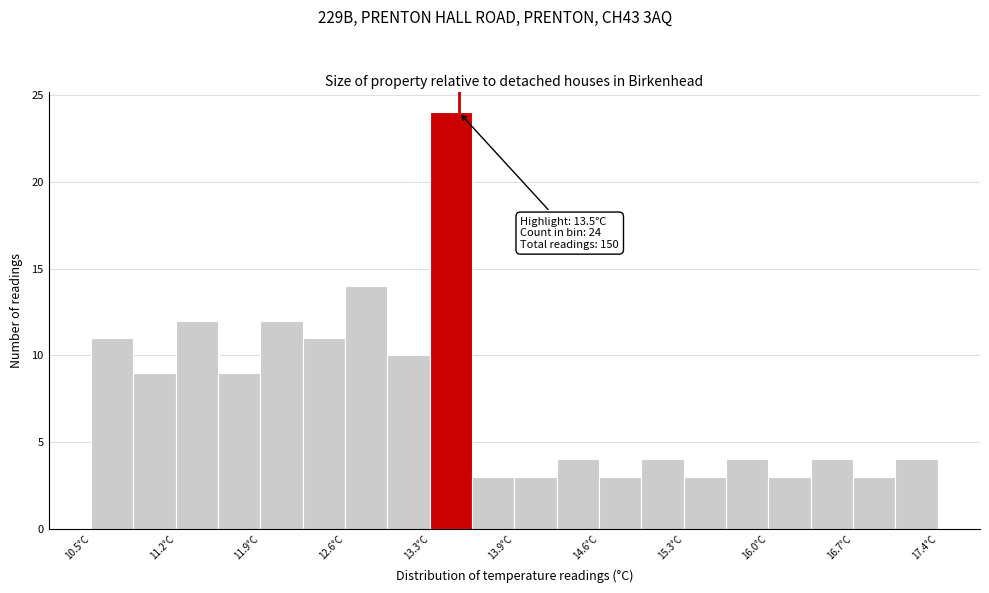

Read against the x-axis, roughly where is the centre of the tallest bar?

13.4